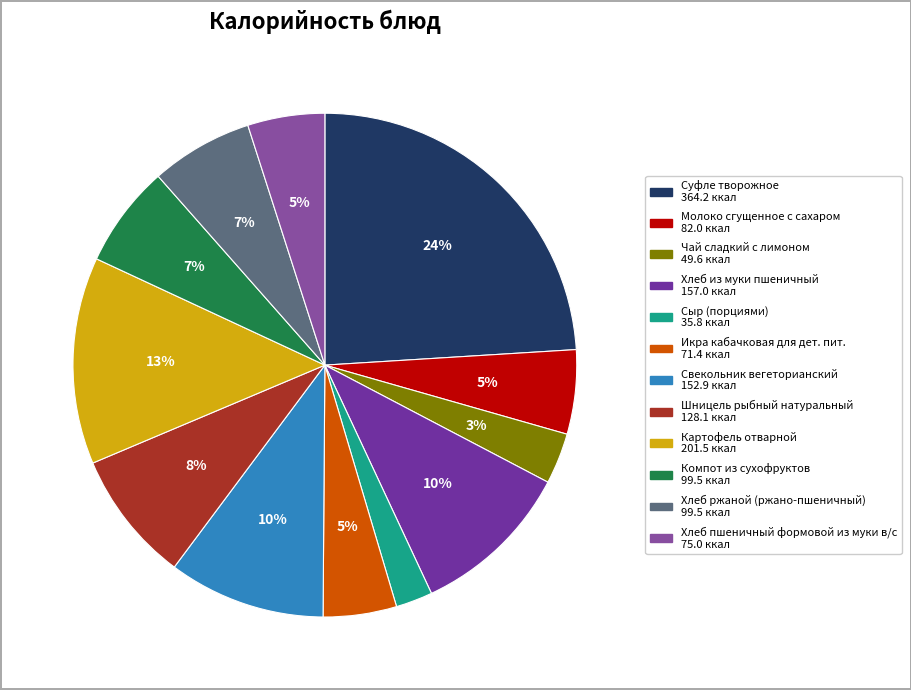

What percentage do Молоко сгущенное с сахаром and Хлеб ржаной (ржано-пшеничный) together represent?

12.0%